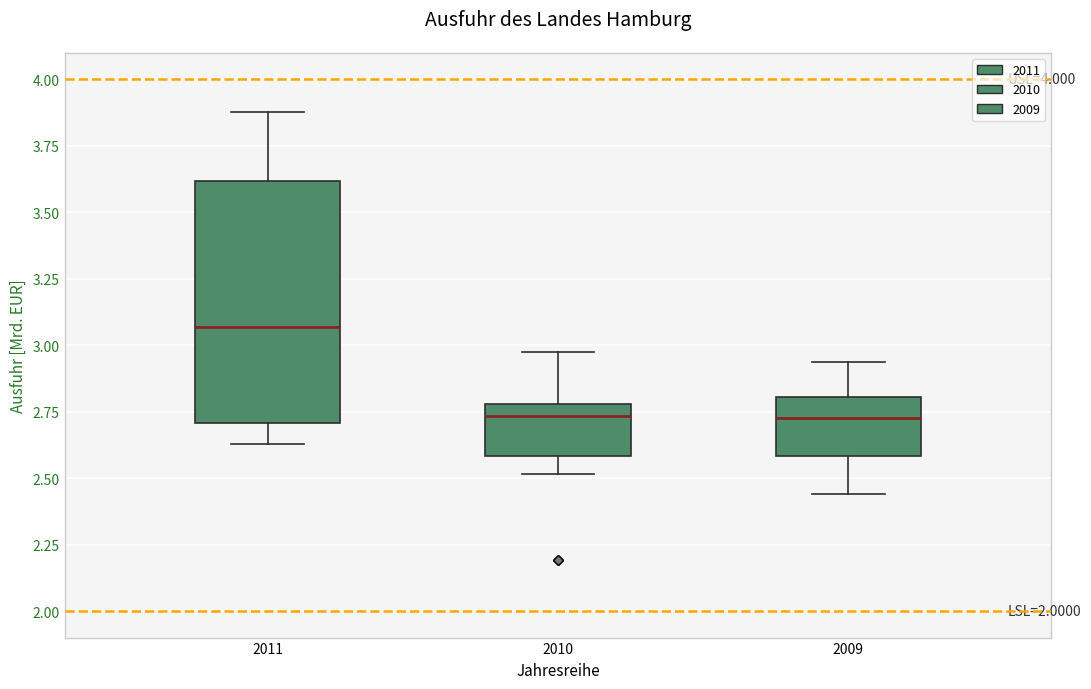

Reading left to right, read every box against the y-axis: the position of its median line, the range the box covers, and the ends of its whiskers. The values are not printed on the chart, so give them approximately, as read against the axis.

2011: median 3.05, box 2.70 to 3.60, whiskers 2.65 to 3.90
2010: median 2.75, box 2.60 to 2.80, whiskers 2.50 to 2.95
2009: median 2.70, box 2.60 to 2.80, whiskers 2.45 to 2.95